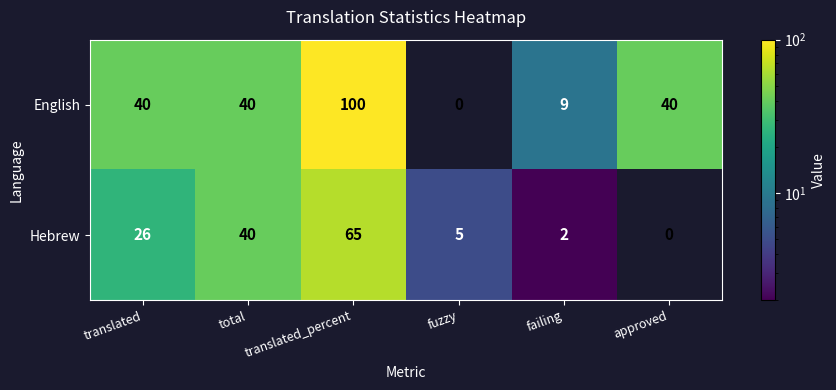

Rank the series by their average value, from lowest to highest.

Hebrew, English